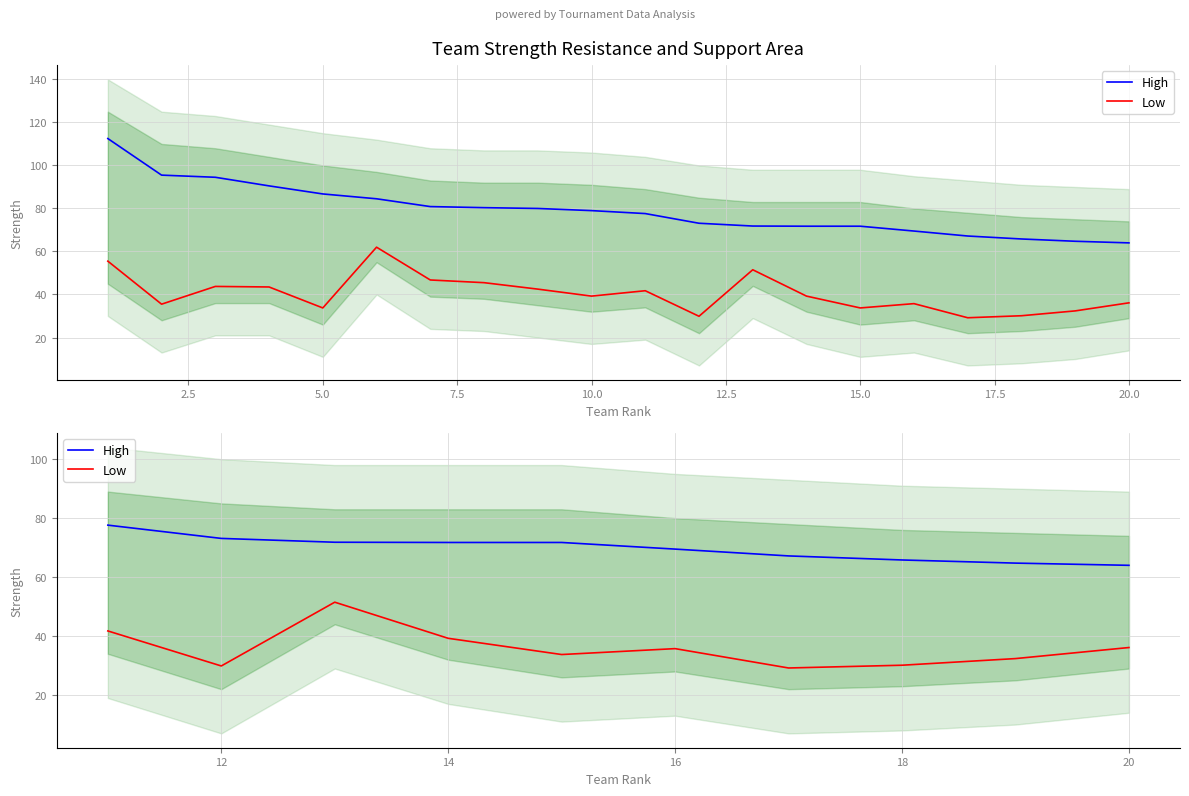

Is the value of High at 5.0 greater than the value of Low at 15.0?

Yes